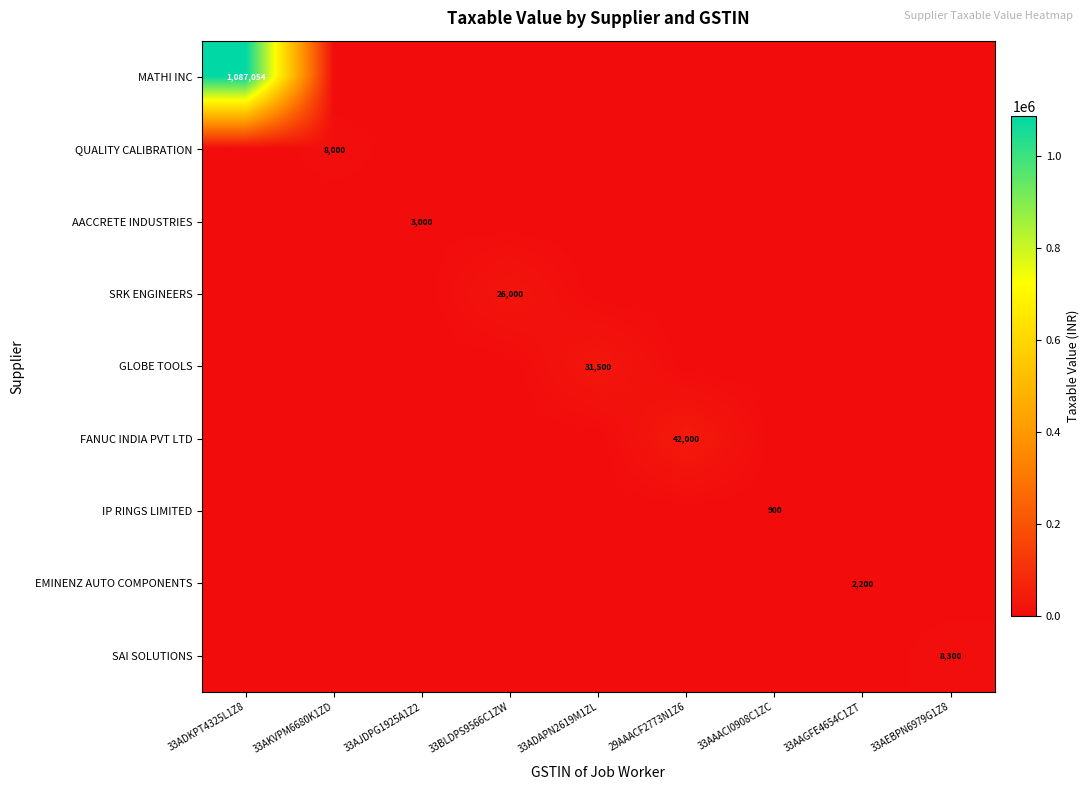

At which category does the chart reach its peak across all series?

33ADKPT4325L1Z8